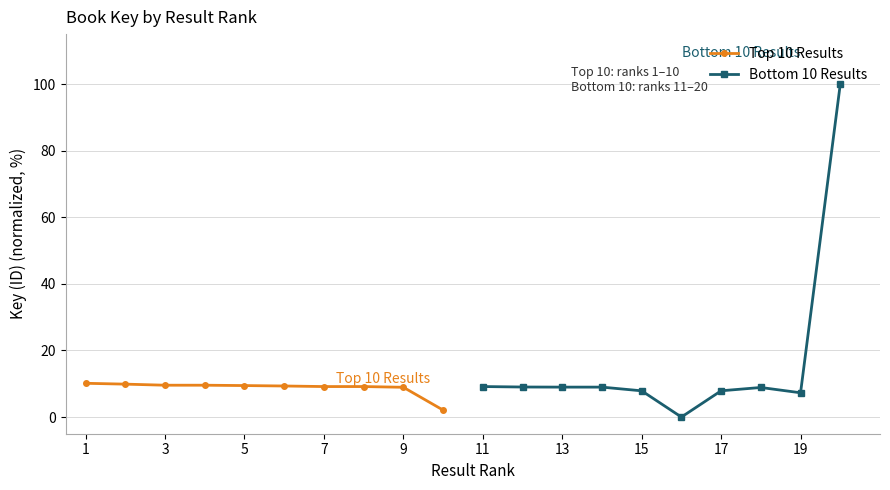

Is it true that Top 10 Results equals 9.6 at 3?

True